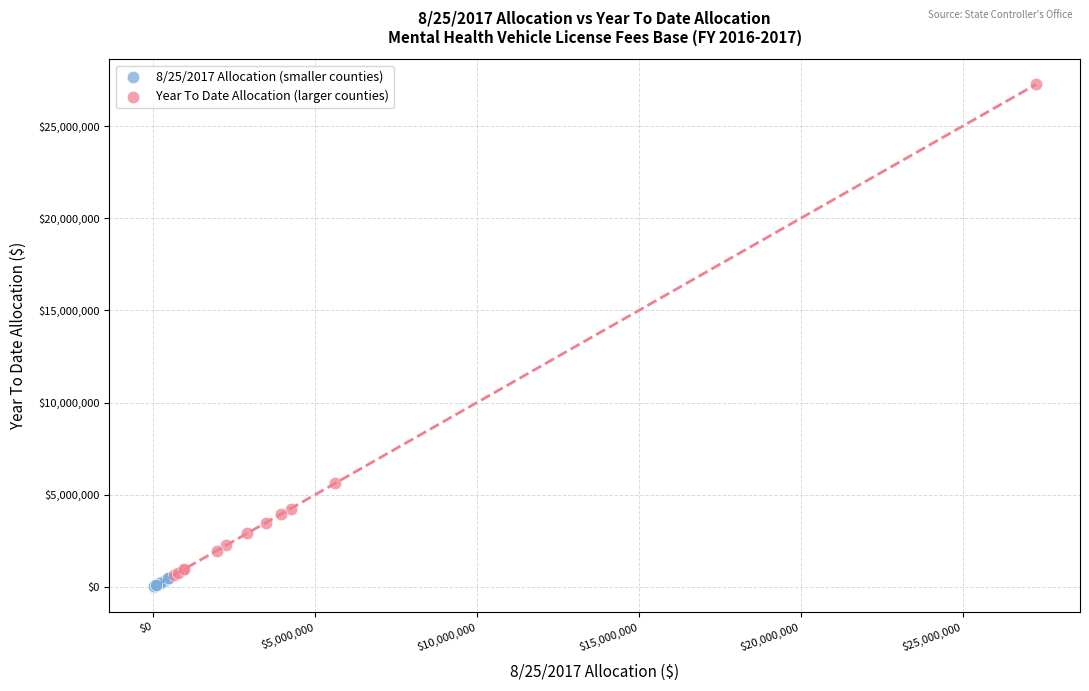

What are all the series names shown in the legend?

8/25/2017 Allocation (smaller counties), Year To Date Allocation (larger counties)